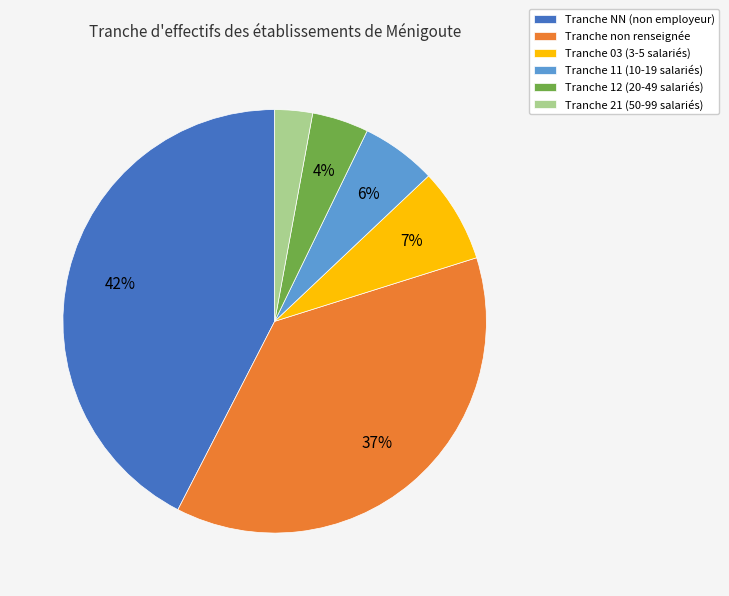

Is it true that Tranche 11 (10-19 salariés) is 19% of the pie?

False